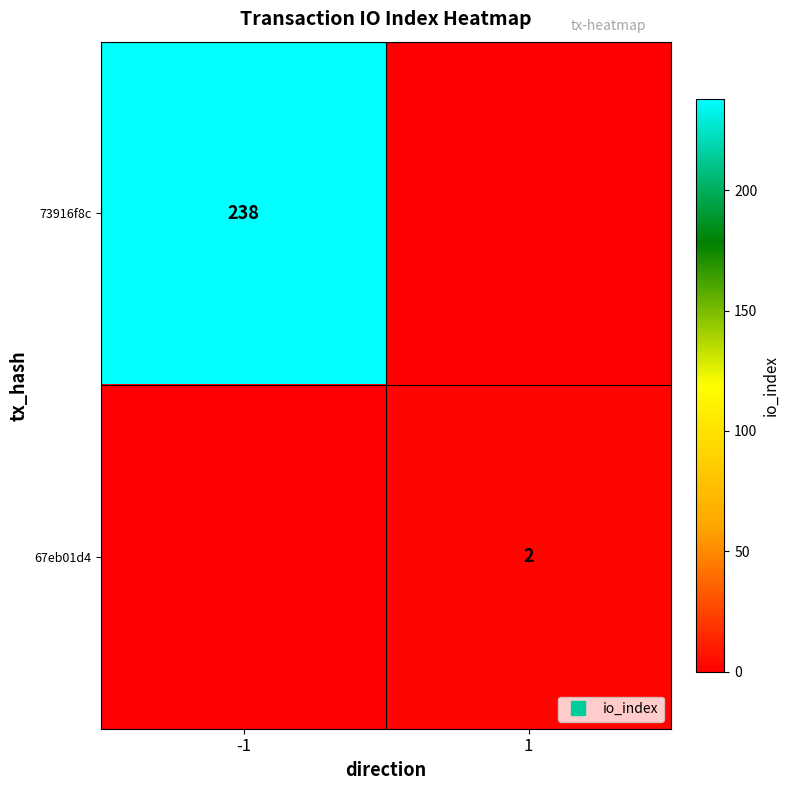

Rank the categories by 73916f8c value from lowest to highest.

1, -1